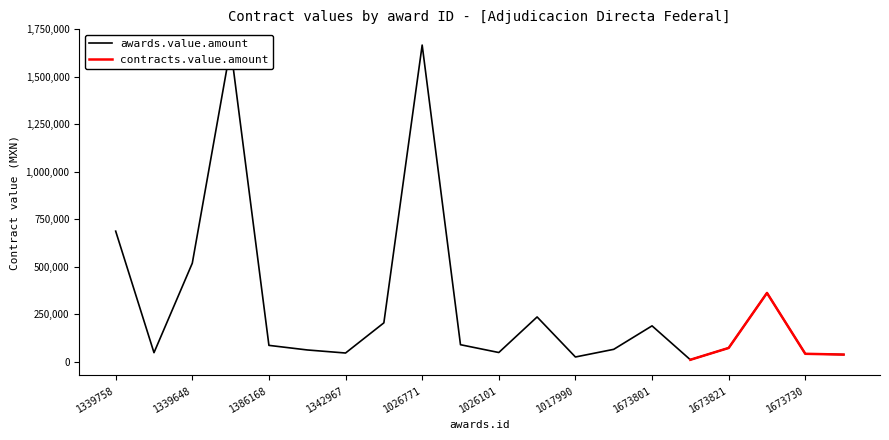

Is it true that the value at 1025575 is 2313185.8?

False